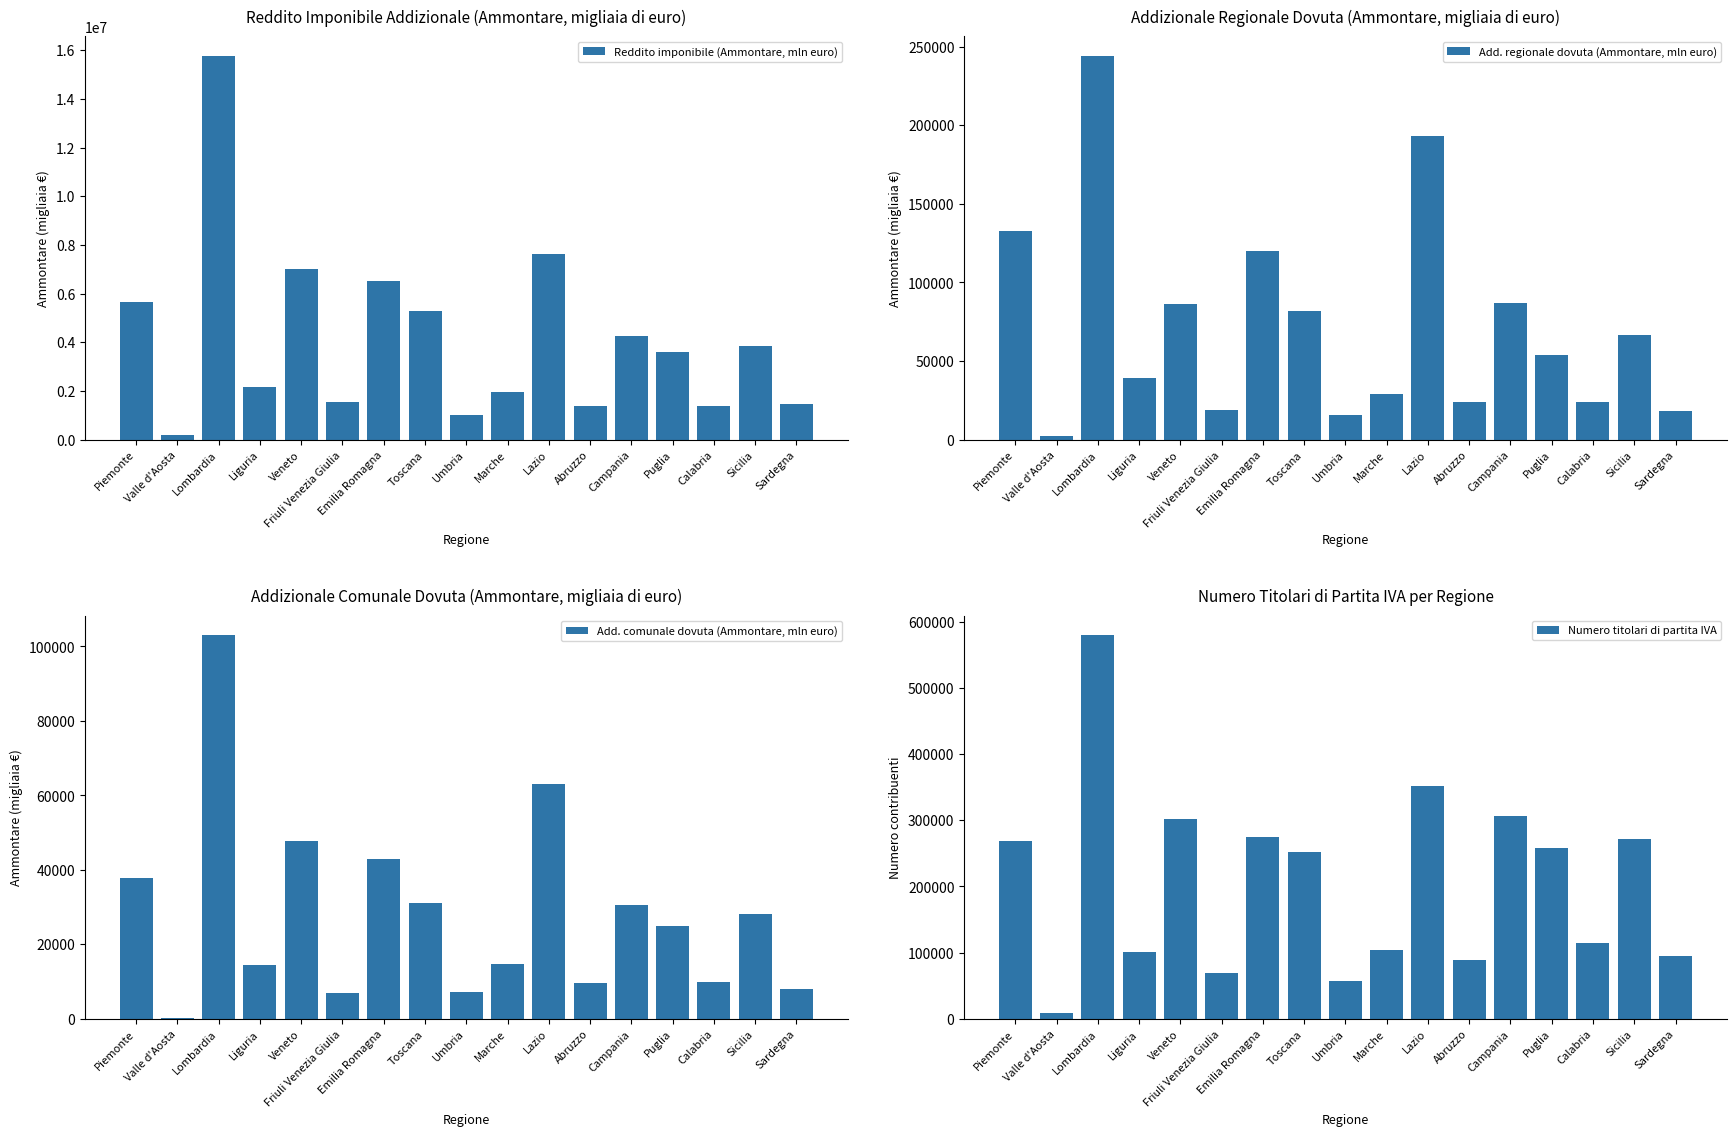

What is the maximum value for Numero titolari di partita IVA?

580194